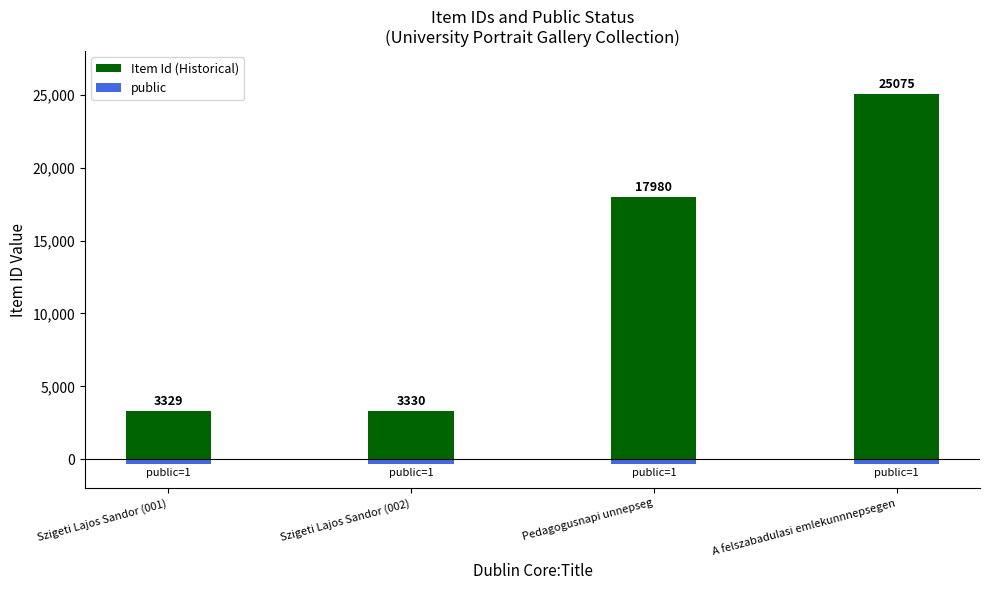

At which label is Item Id (Historical) closest to 14202?

Pedagogusnapi unnepseg